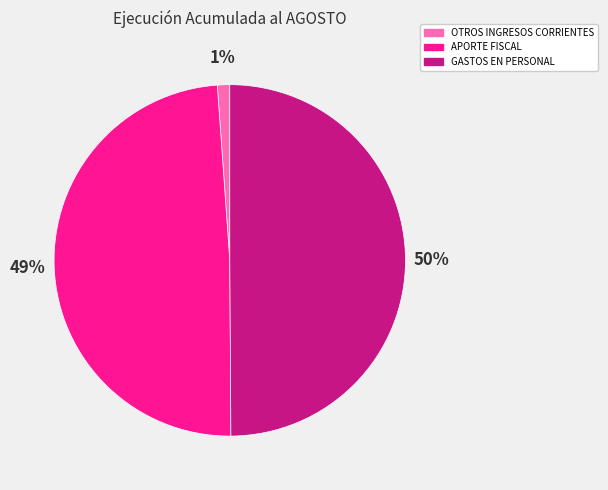

Which category has the smallest portion of the pie?

OTROS INGRESOS CORRIENTES